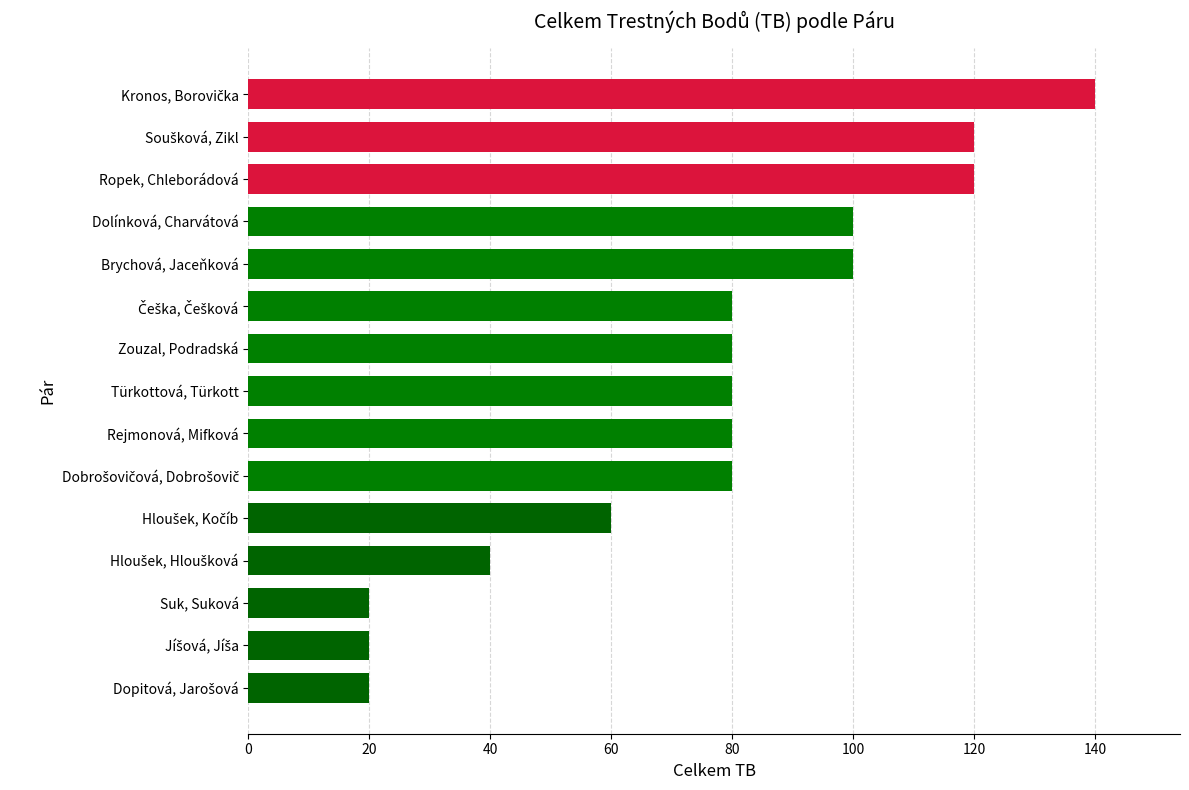

What is the average value?

76